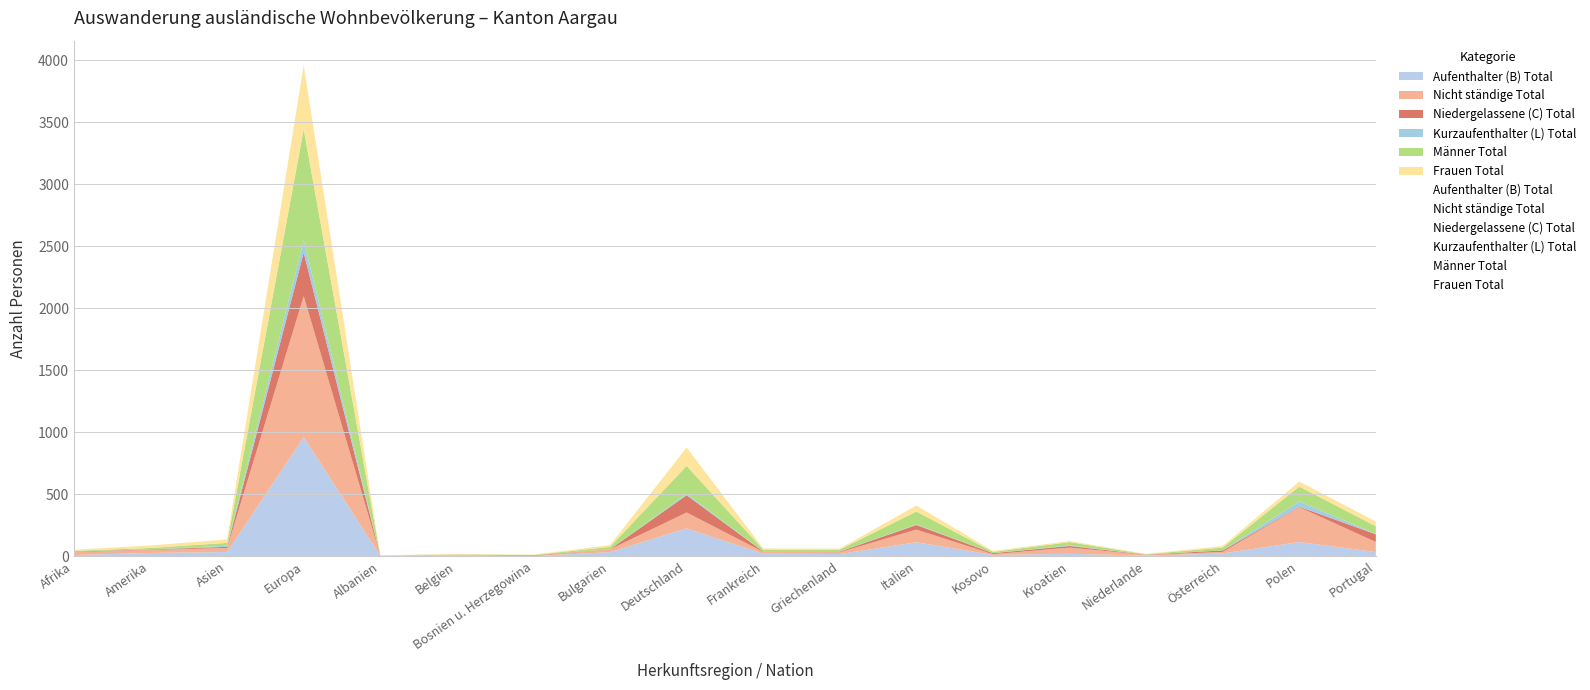

True or false: Niedergelassene (C) Total has more than 1 points higher than both neighbors.

True